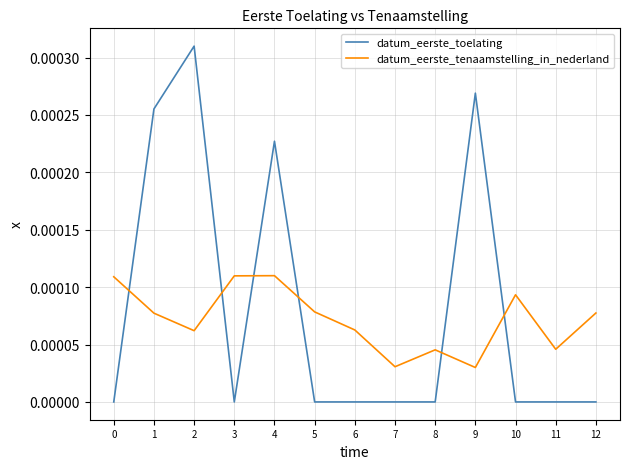

Which series has the widest spread of values?

datum_eerste_toelating